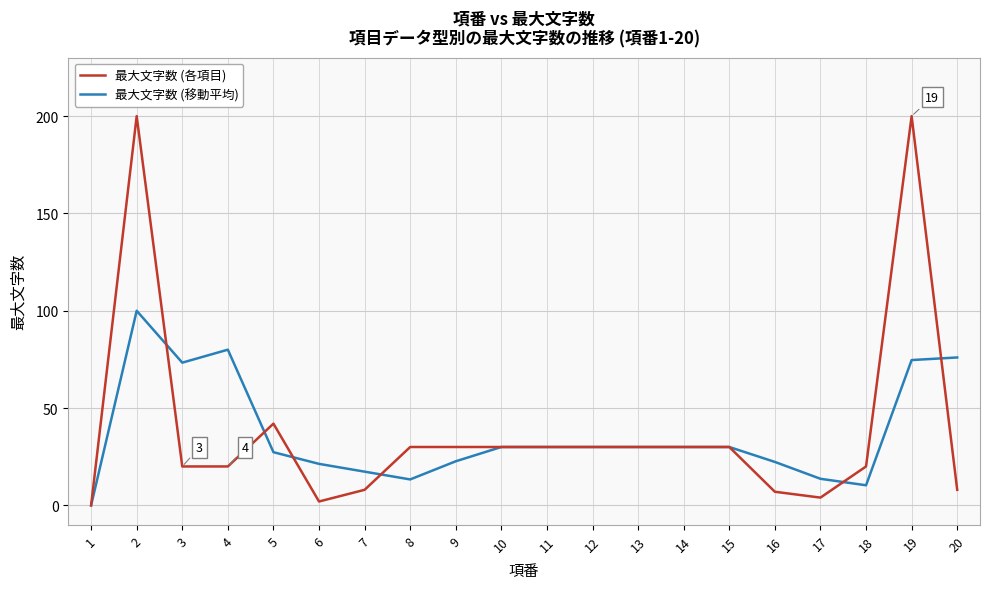

Rank the series by their maximum value, from lowest to highest.

最大文字数 (移動平均), 最大文字数 (各項目)